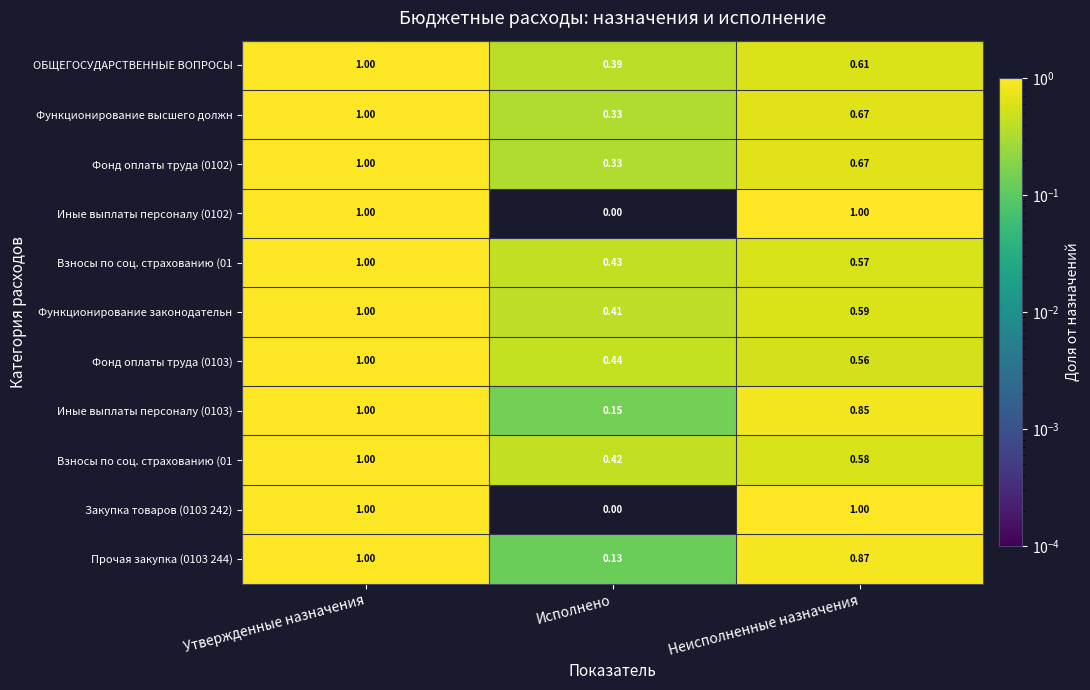

At how many categories does at least one series exceed 0?

3